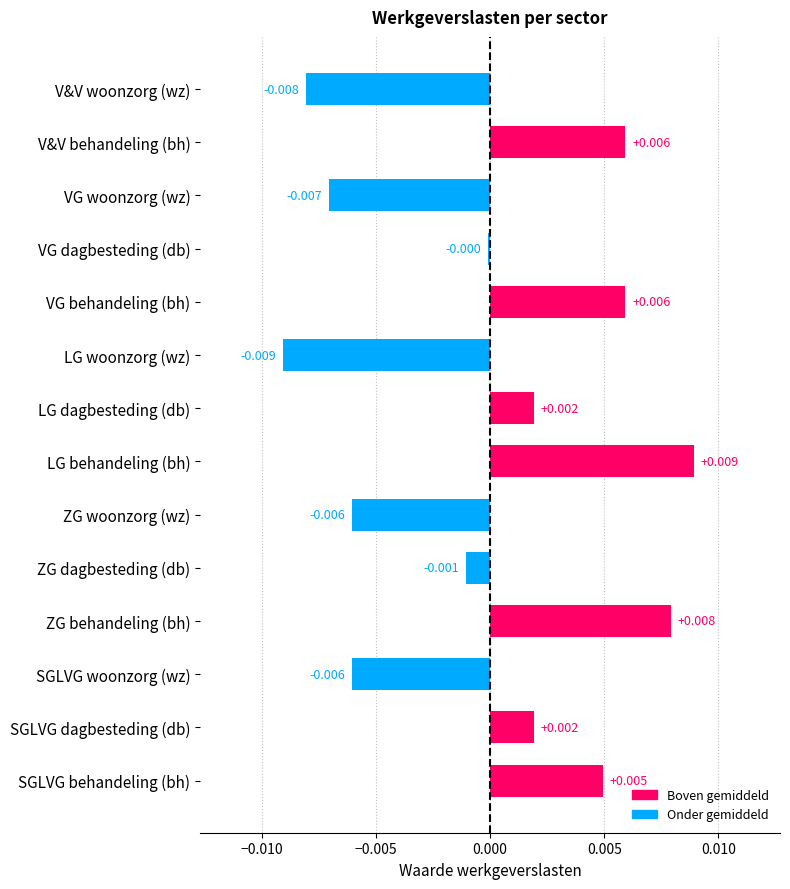

At which category does the chart reach its peak across all series?

LG behandeling (bh)